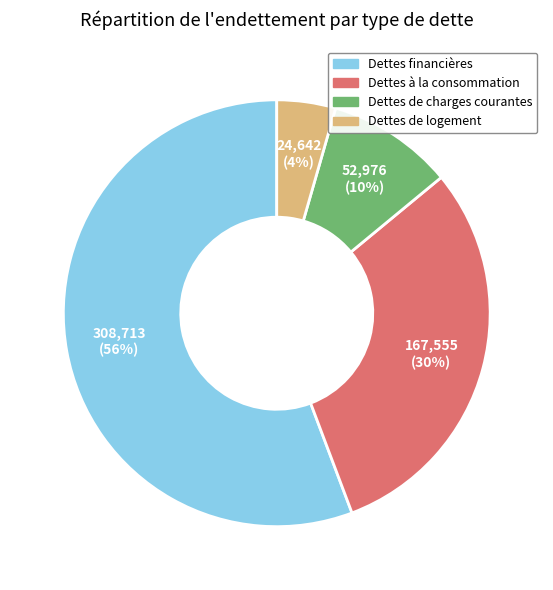

Between Dettes de logement and Dettes de charges courantes, which is larger?

Dettes de charges courantes